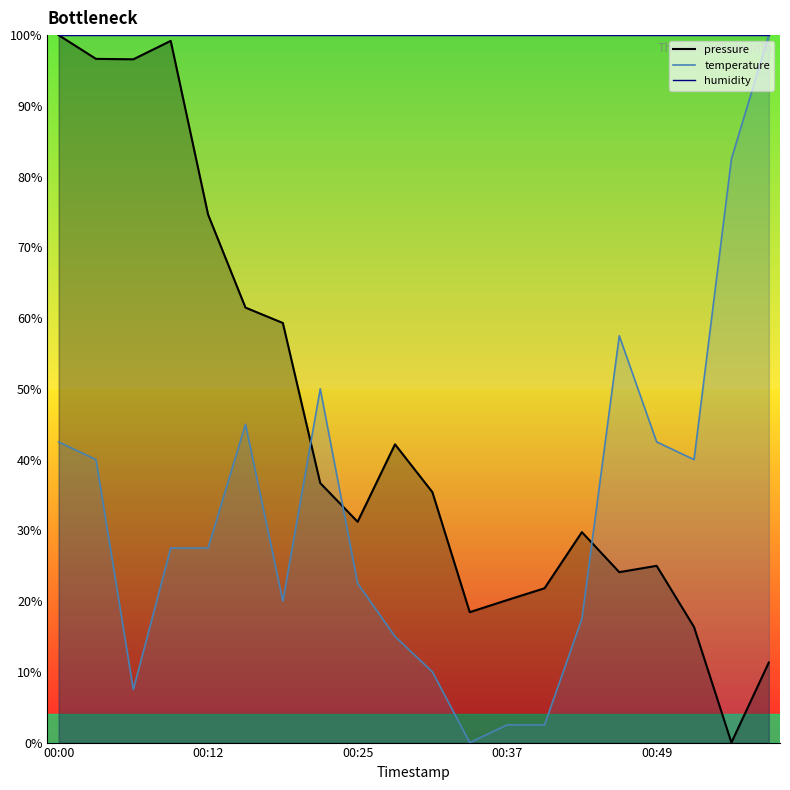

Which category has the highest value across all series?

00:00